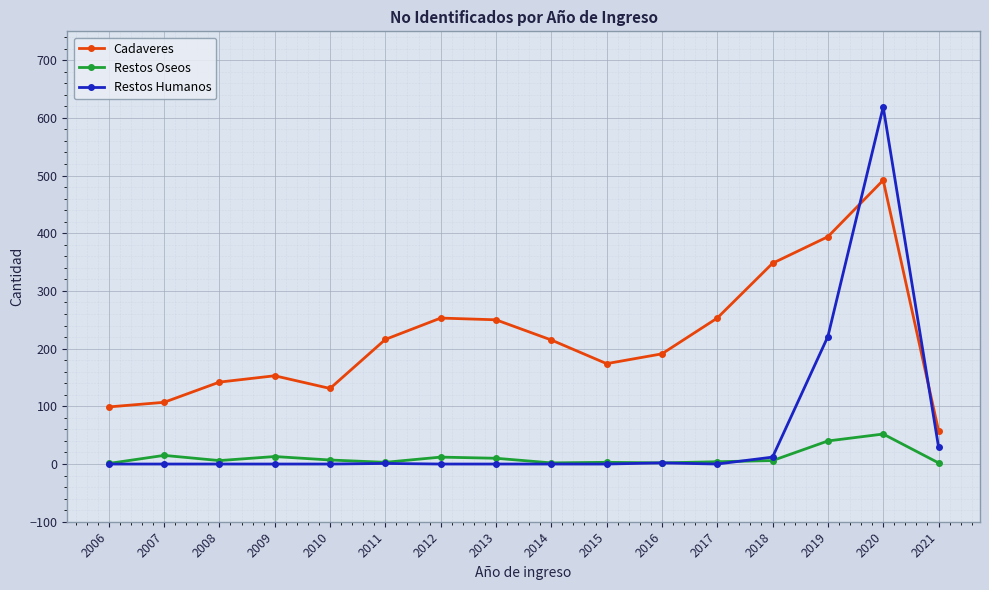

What are all the series names shown in the legend?

Cadaveres, Restos Oseos, Restos Humanos